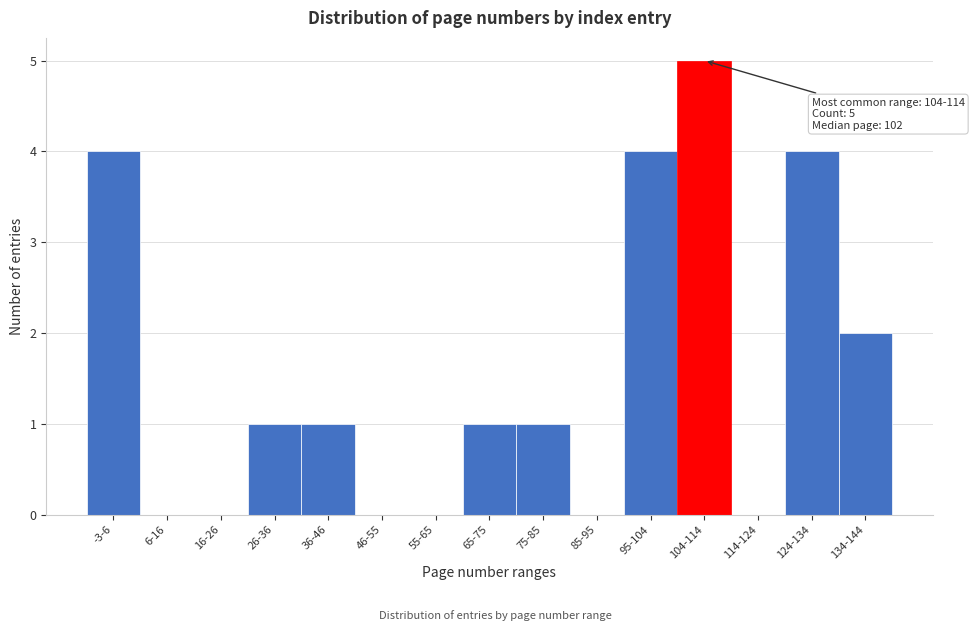

Reading left to right, what are all the values shown in this chart?

-3-6=4	6-16=0	16-26=0	26-36=1	36-46=1	46-55=0	55-65=0	65-75=1	75-85=1	85-95=0	95-104=4	104-114=5	114-124=0	124-134=4	134-144=2